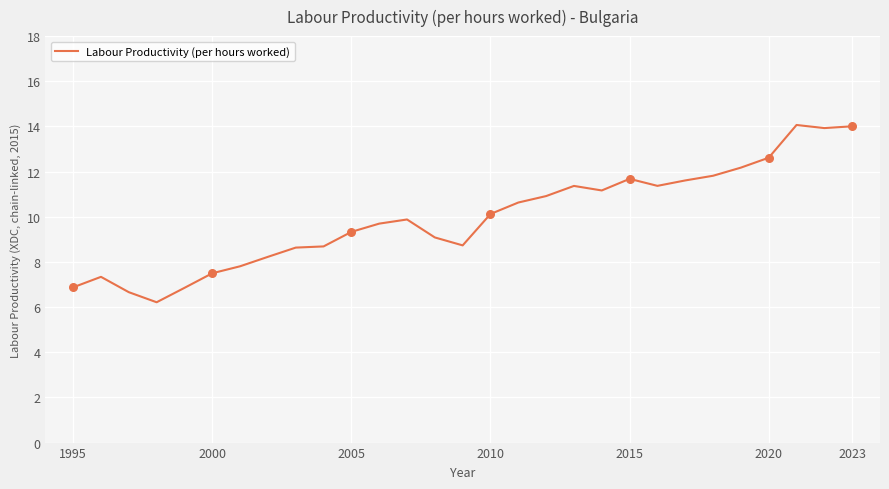

What is the difference between the maximum and minimum values?

7.9